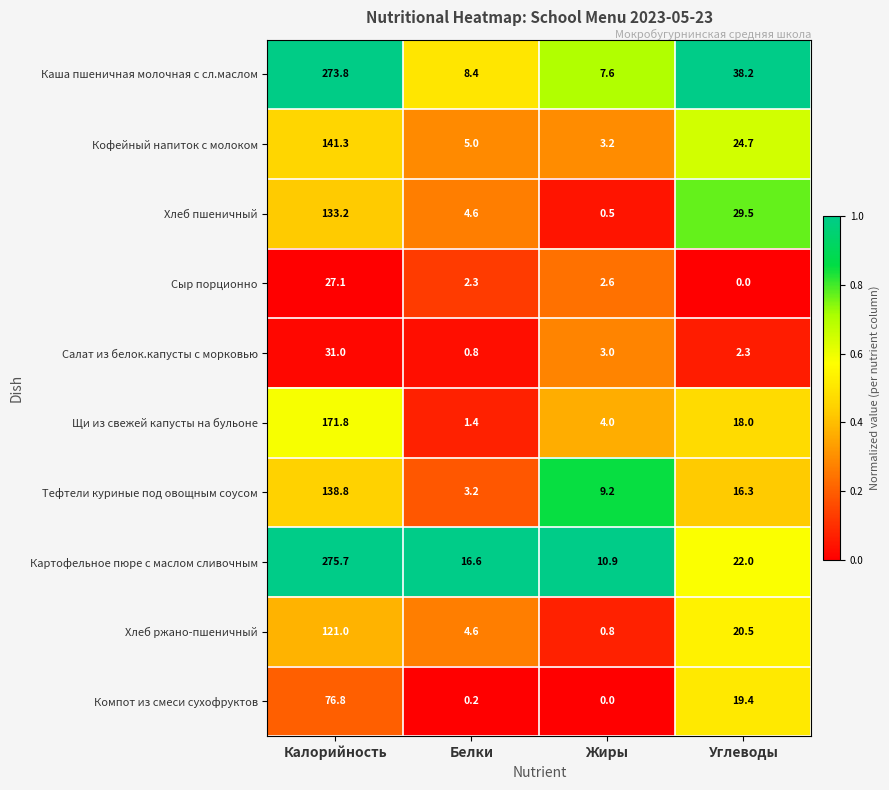

At which category is the sum across all series the highest?

Калорийность